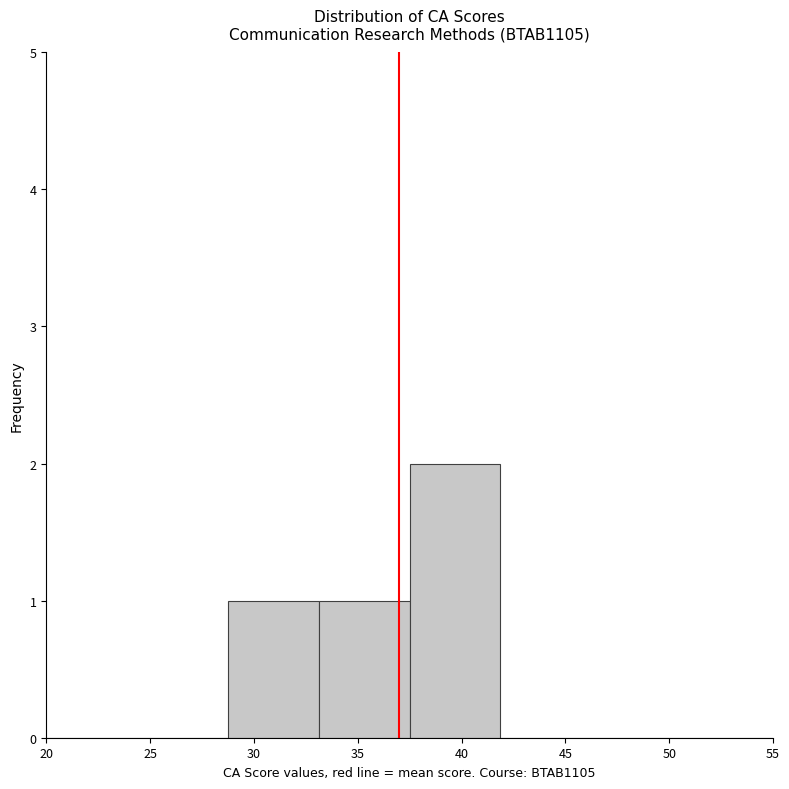

Reading left to right, list every bar in this chart as the range it spans on the x-axis followed by its height. Neither the bar edges nor the heights are printed on the chart, so give them approximately, as read against the axes.

20.0 to 24.5: 0
24.5 to 29.0: 0
29.0 to 33.0: 1
33.0 to 37.5: 1
37.5 to 42.0: 2
42.0 to 46.5: 0
46.5 to 50.5: 0
50.5 to 55.0: 0